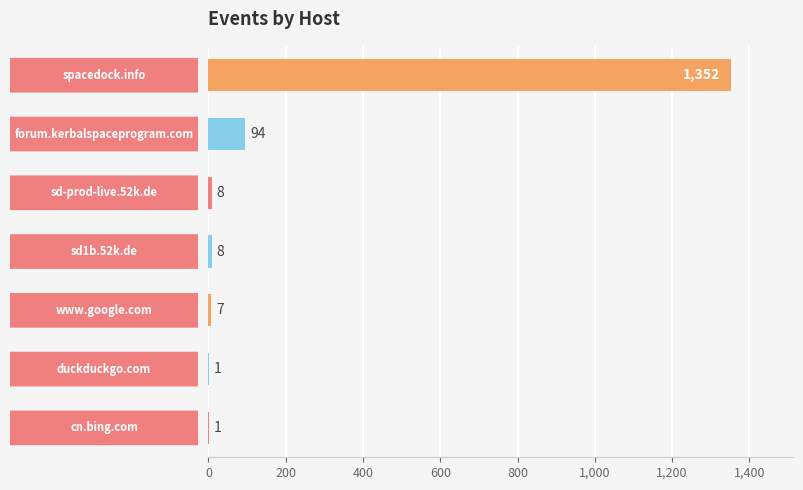

What is the greatest value displayed?

1352